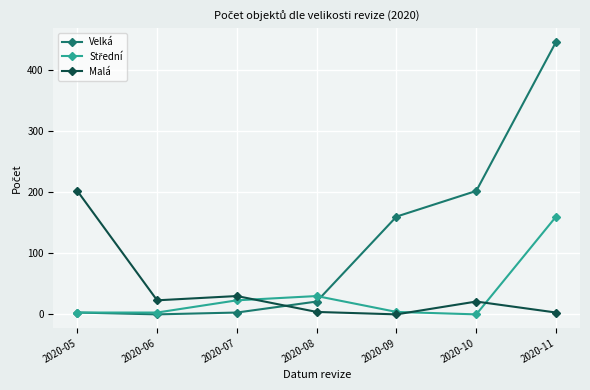

Read the Velká value at 2020-07, to the nearest 5.

5